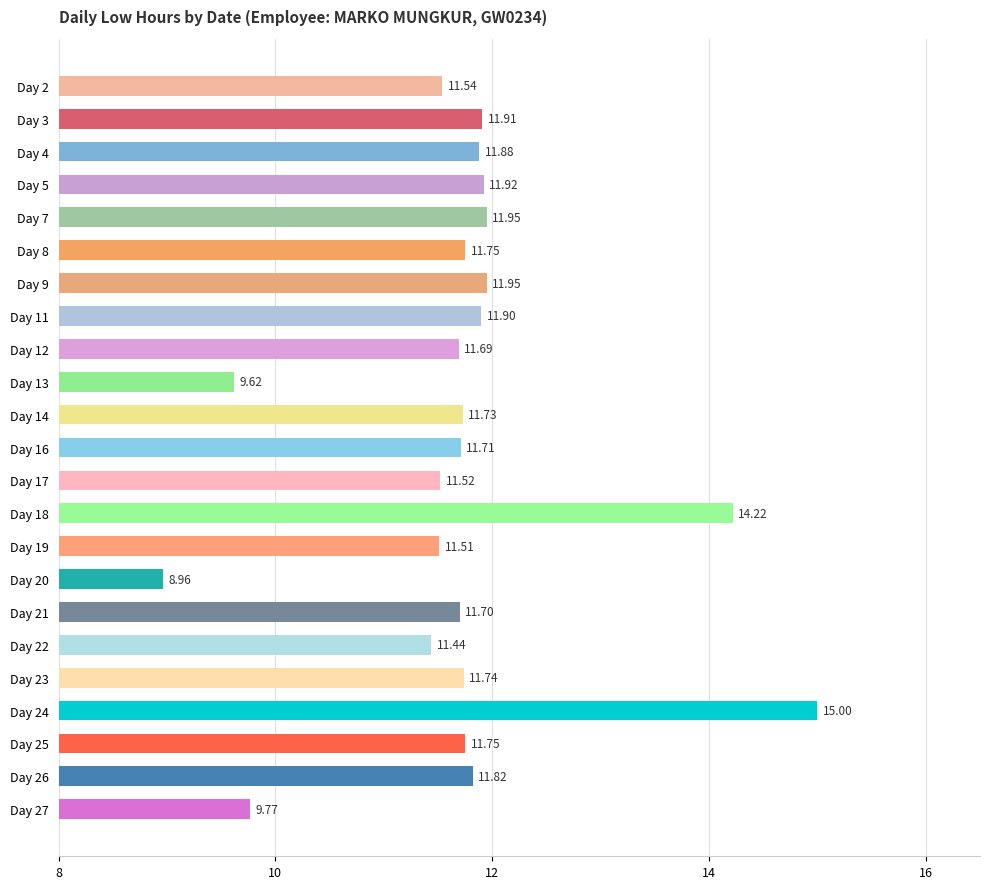

What is the average value?

11.7